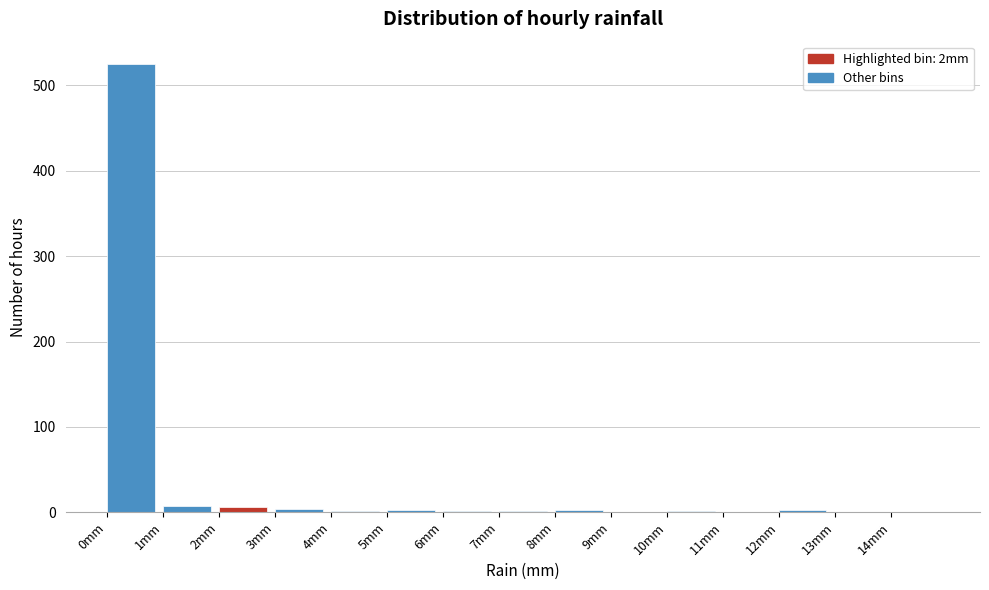

How tall is the bar that spans 0 to 1 on the x-axis? The values are not printed on the chart, so give them approximately, as read against the axis.

530